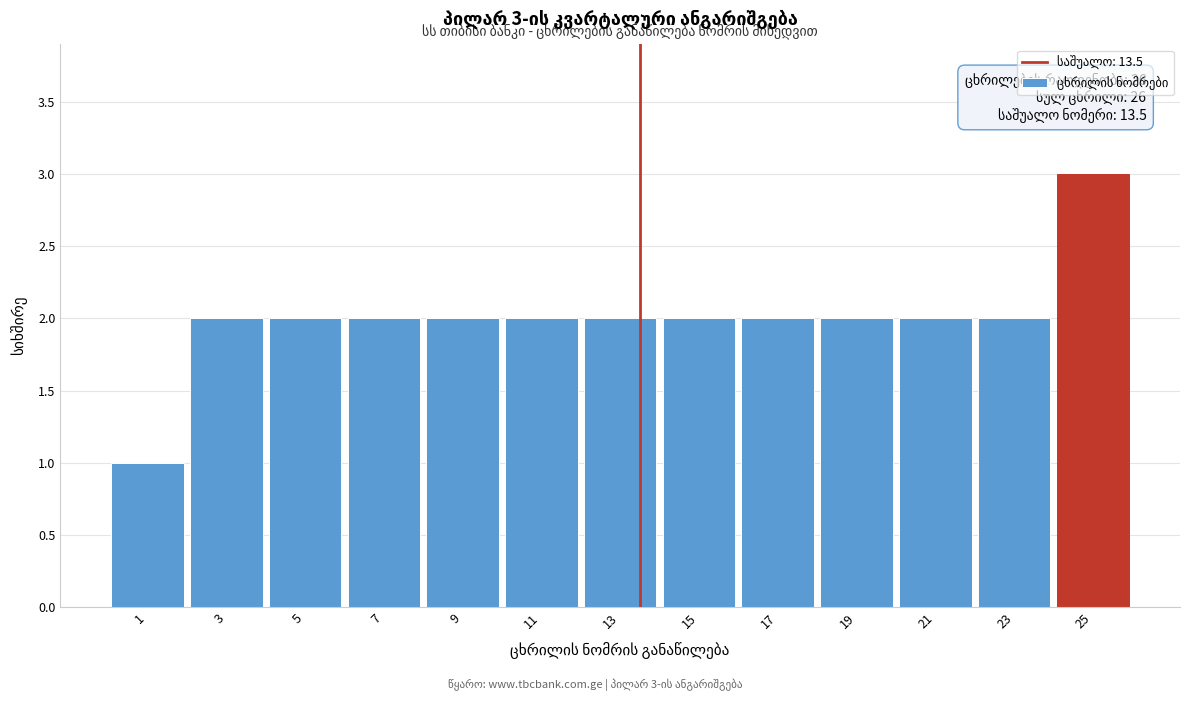

Over which range of the x-axis is the bar tallest?

24 to 26